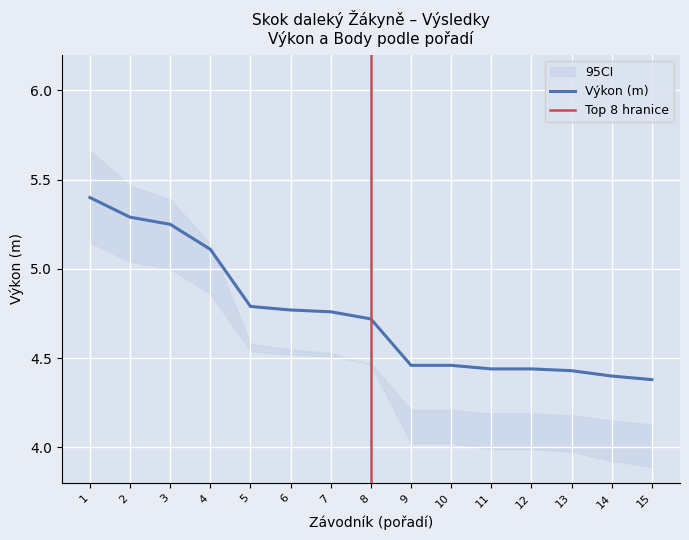

What is the greatest value displayed?

5.4